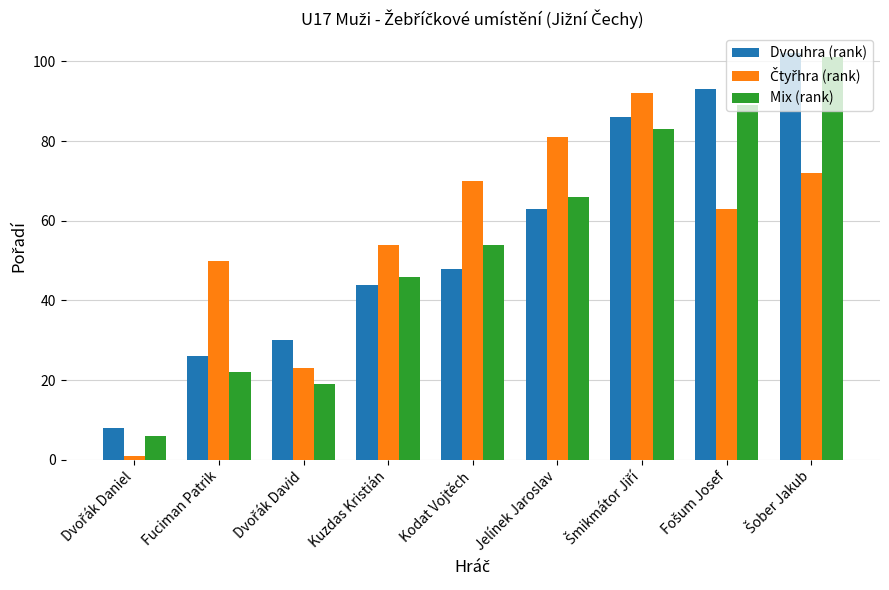

How many categories are shown in the chart?

9